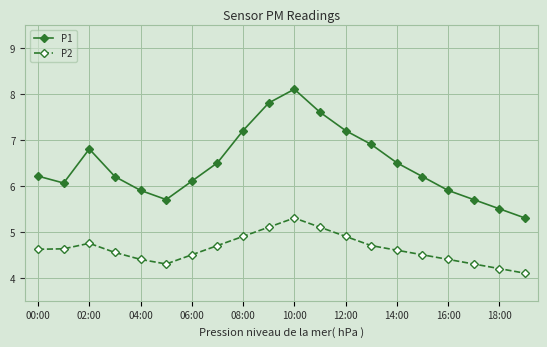

True or false: P2 and P1 cross at least once.

False